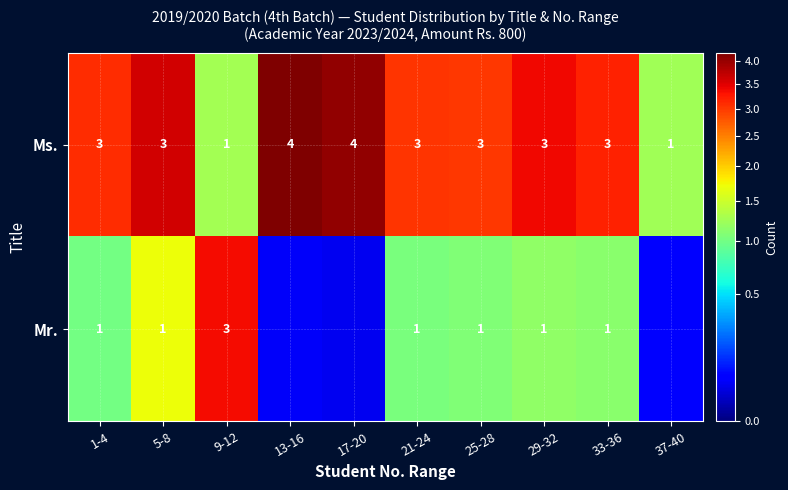

Between 1-4 and 9-12, which is larger?

1-4